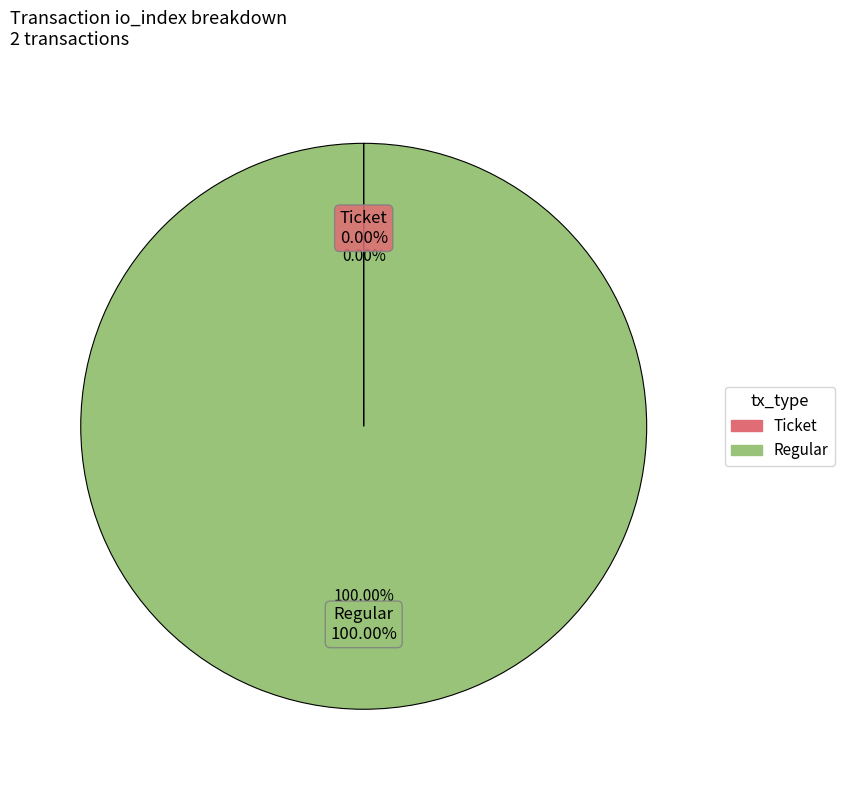

What is the largest slice in the pie chart?

Regular